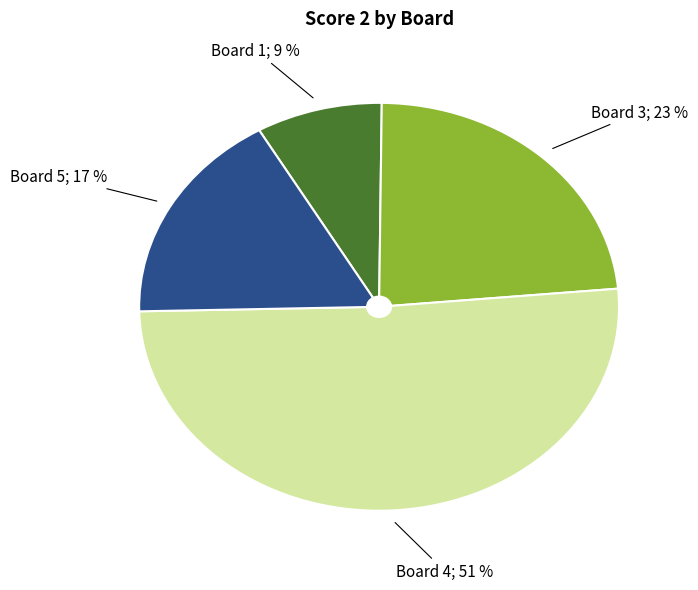

How many slices are in this pie chart?

4